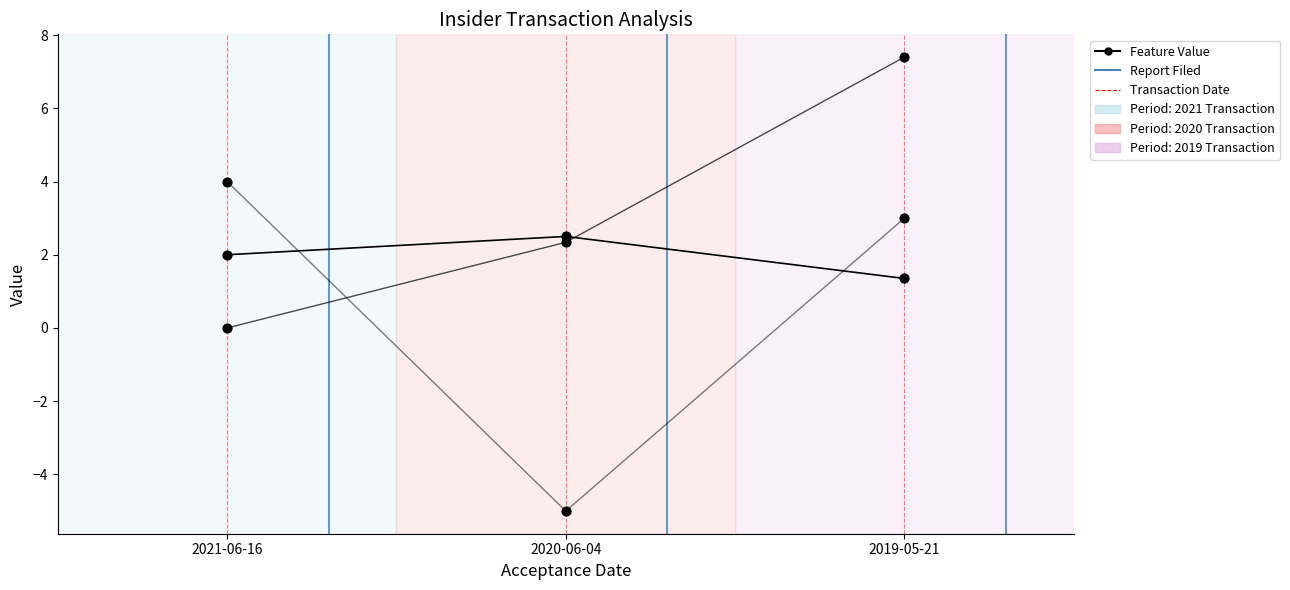

How many points are shown in the scatter plot?

9